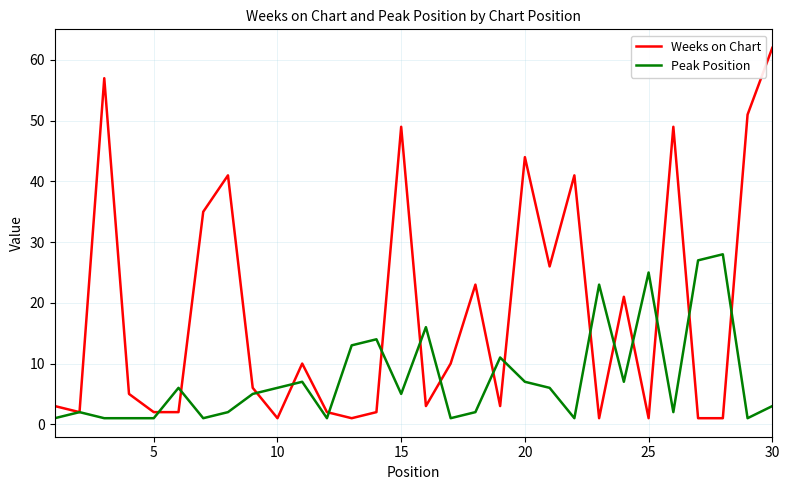

List the series in order of their overall mean, highest first.

Weeks on Chart, Peak Position